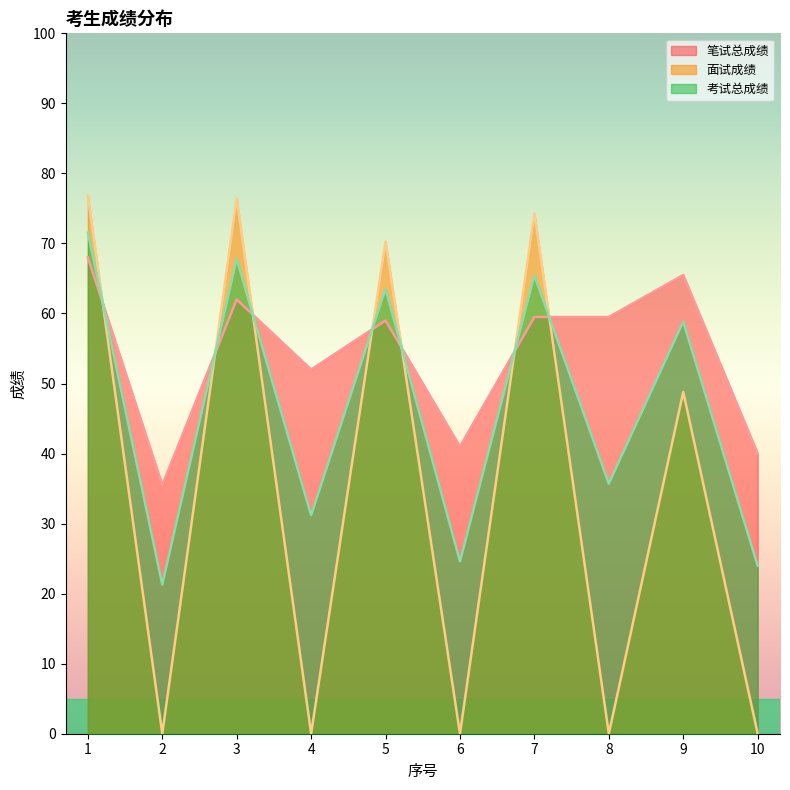

At which category is the sum across all series the highest?

1